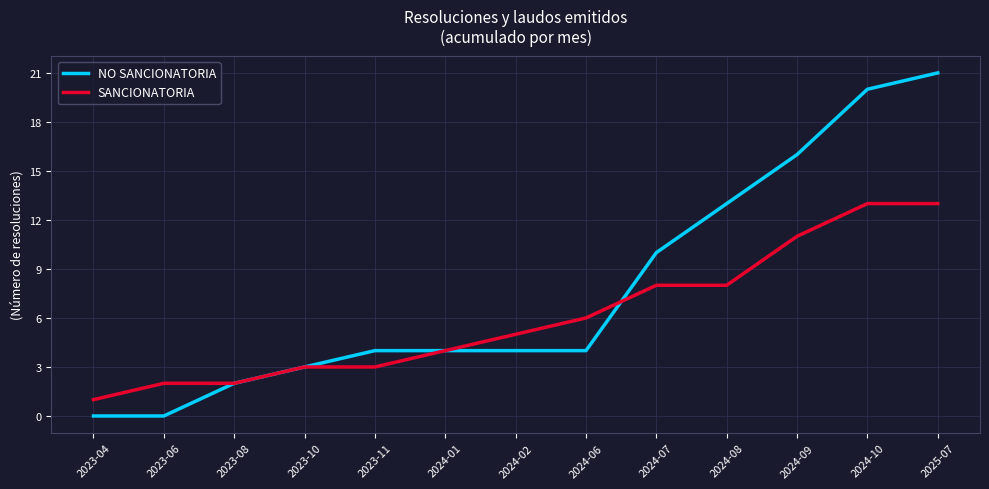

Which series has the widest spread of values?

NO SANCIONATORIA